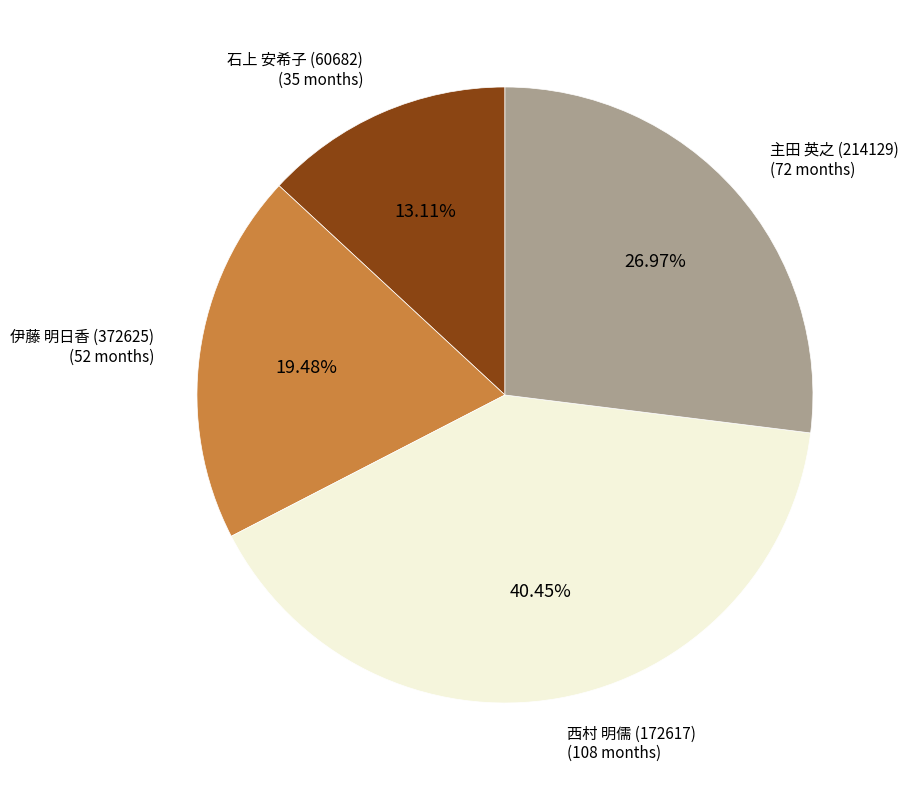

Is there a majority slice in this chart?

No